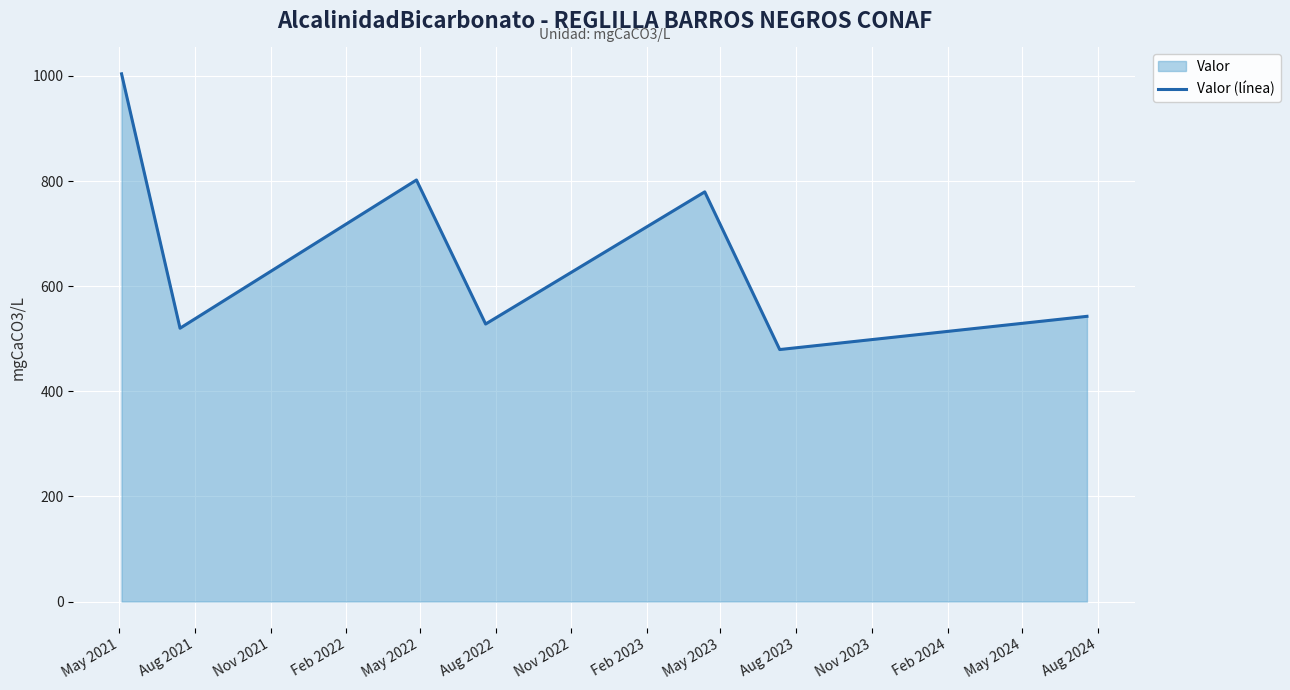

What is the greatest value displayed?

1004.0